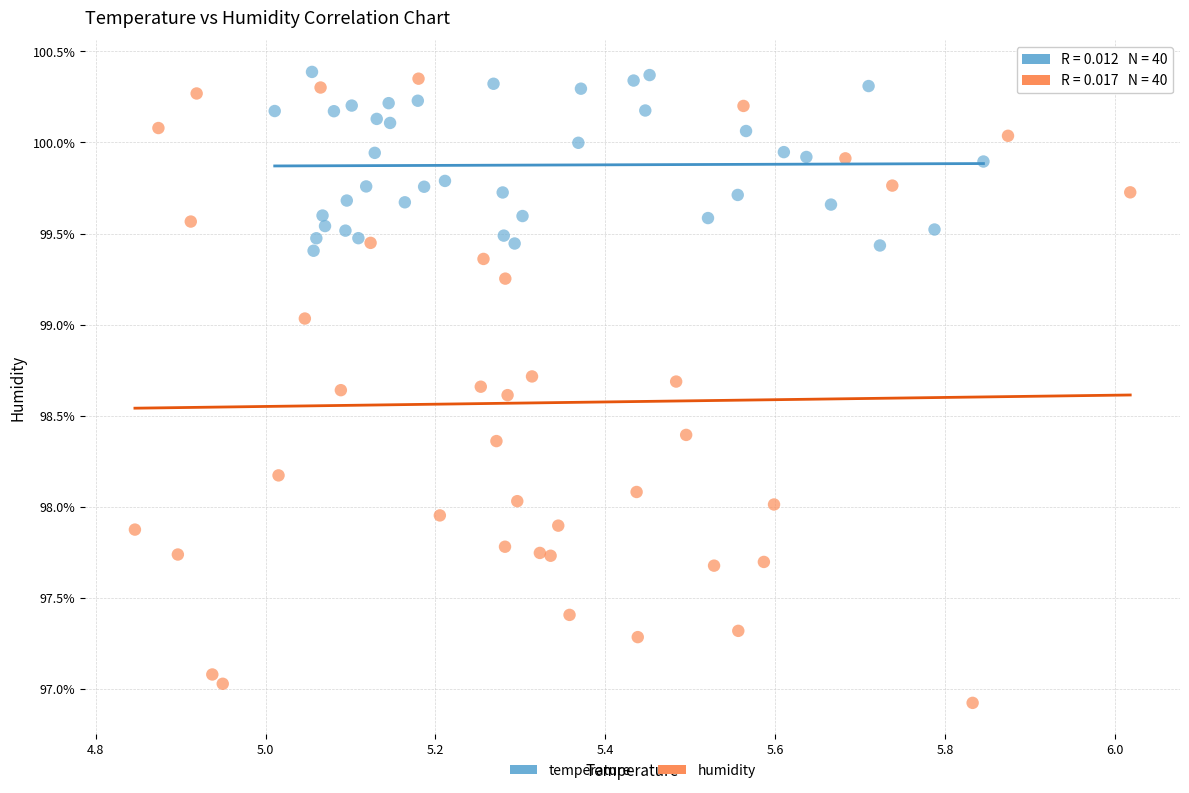

Which series has the widest spread of Y values?

humidity